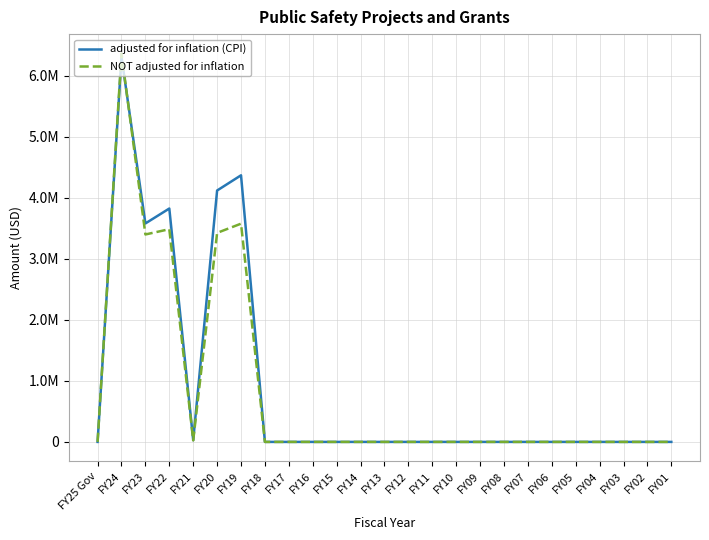

What is the difference between the maximum and minimum values in the adjusted for inflation (CPI) series?

6308299